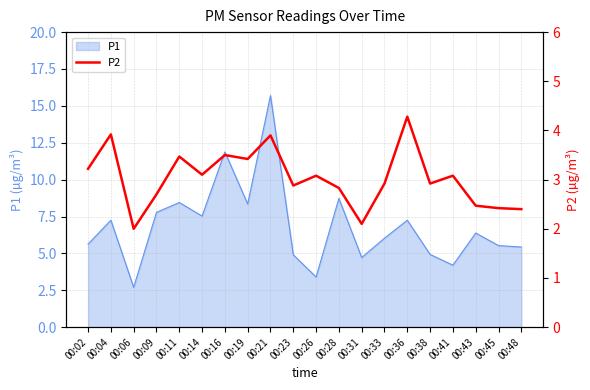

Is it true that P1 equals 21.2 at 00:16?

False